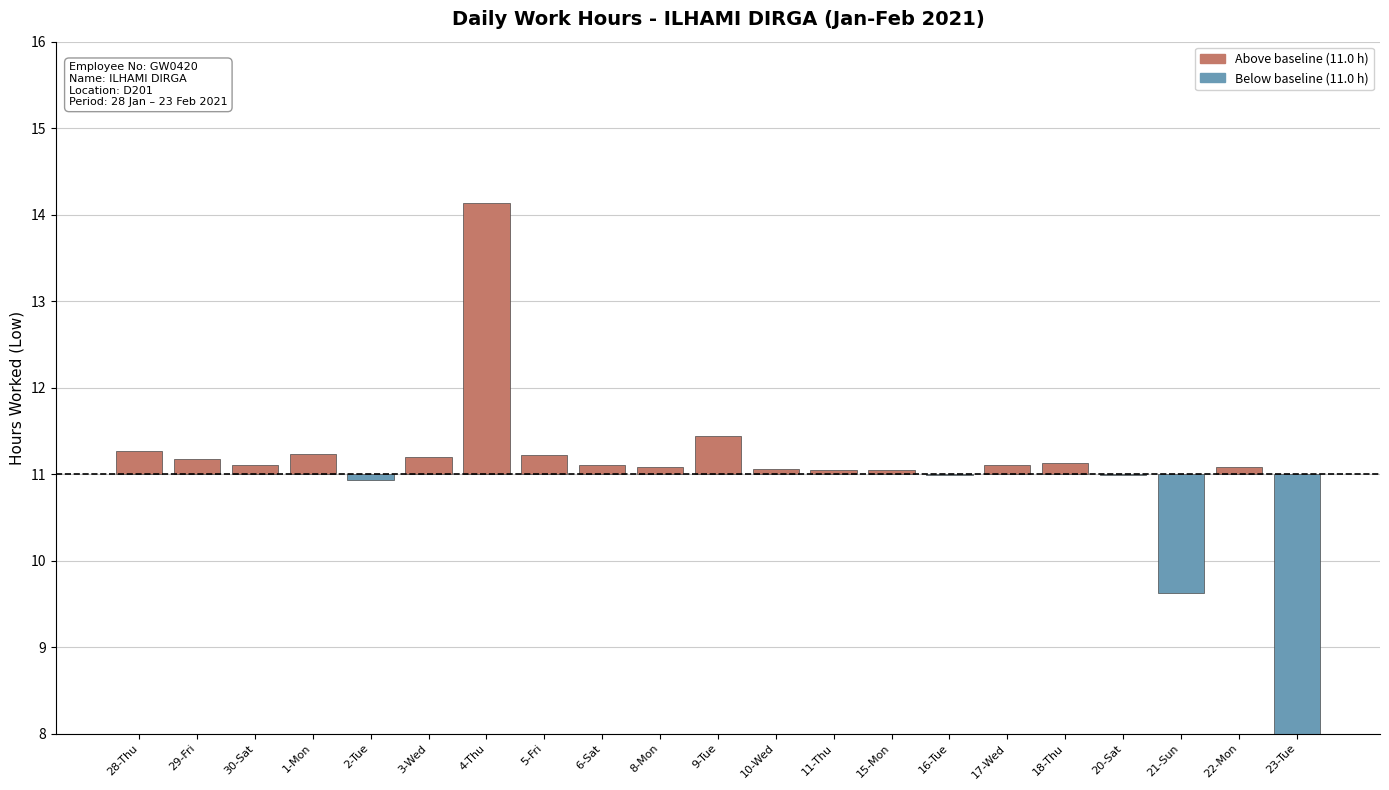

Are the bars grouped side by side (vs. stacked)?

No